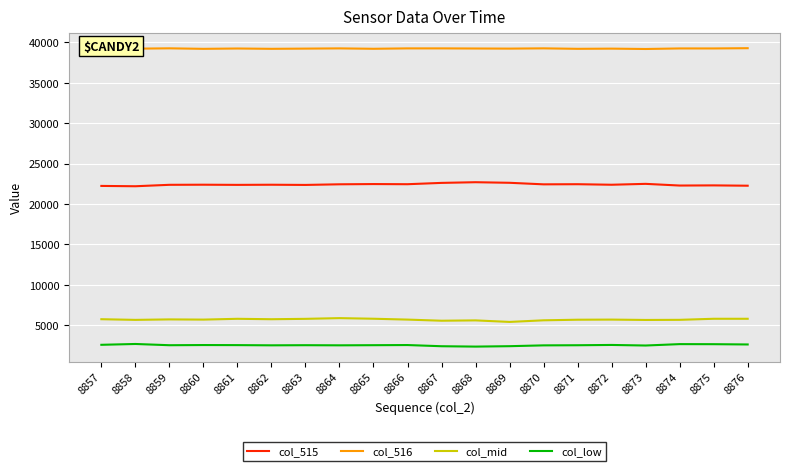

What is the difference between the highest and lowest values at 8860?

36664